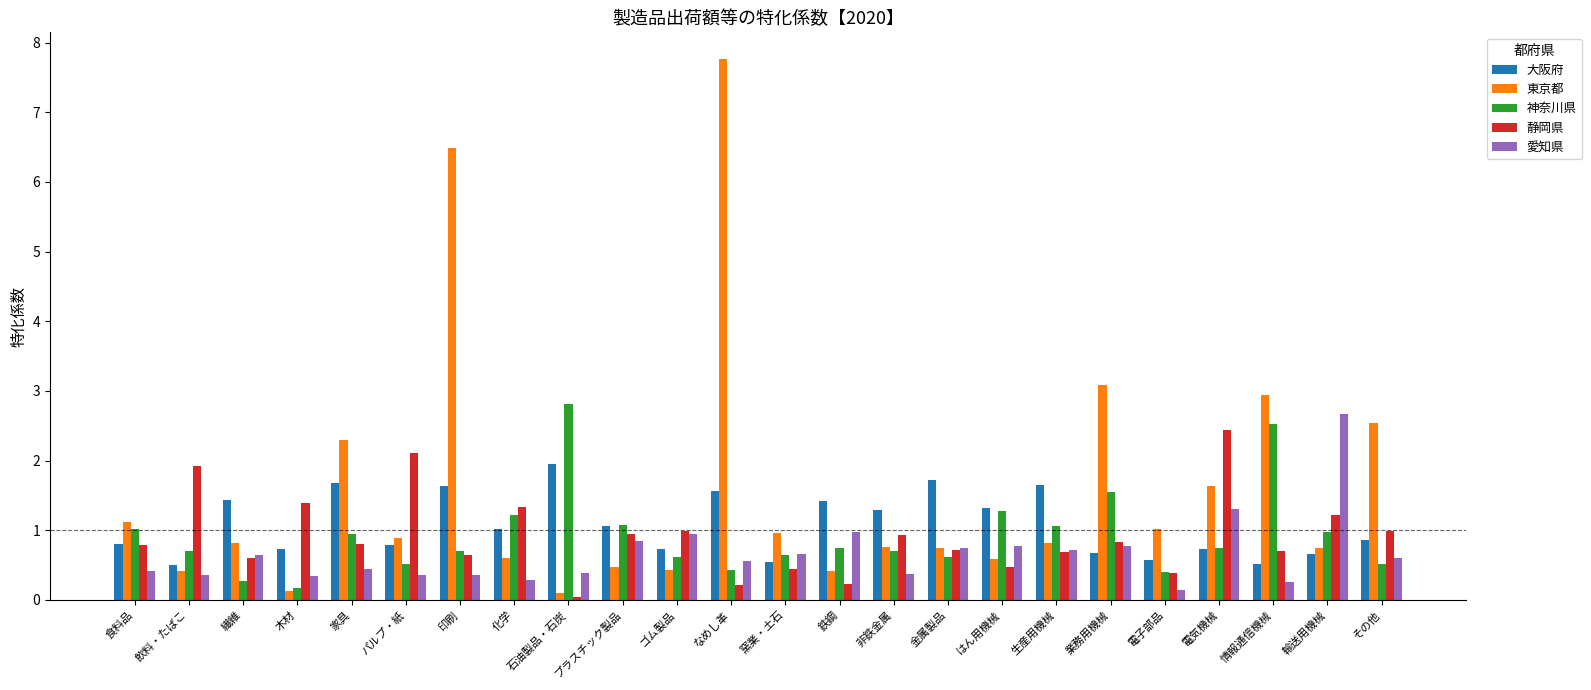

At which label does 大阪府 reach its peak?

石油製品・石炭